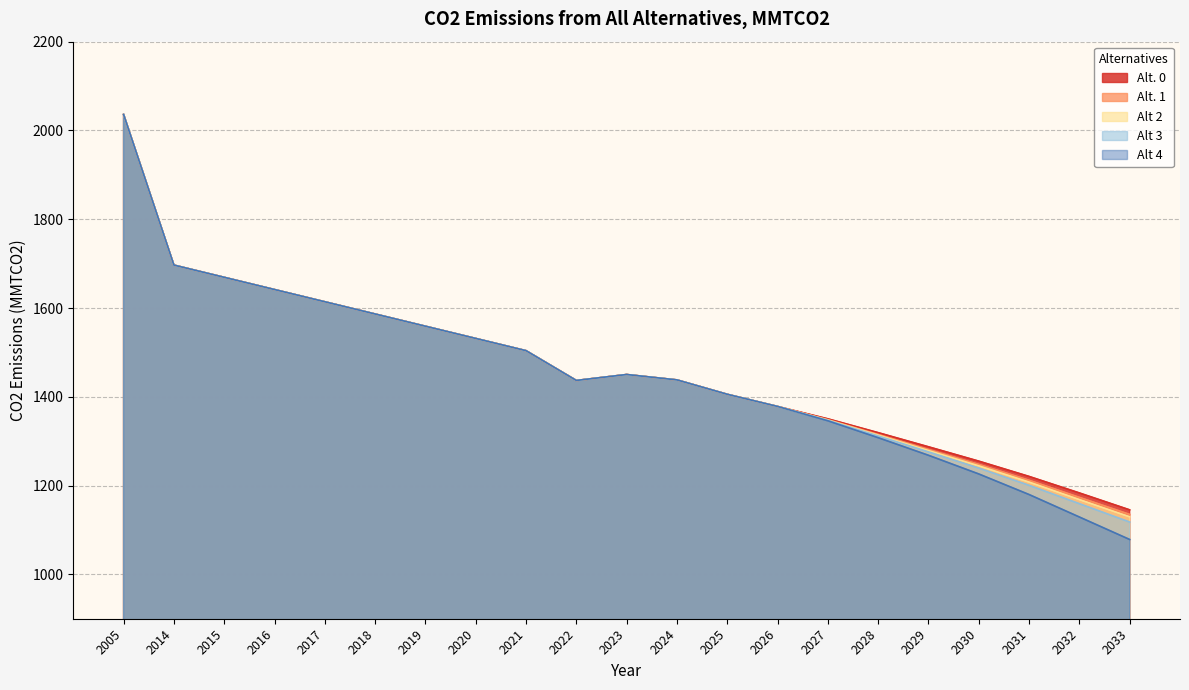

At which category is the sum across all series the highest?

2005